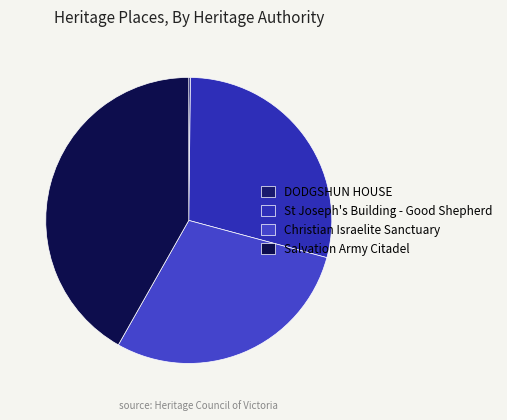

What is the smallest slice in the pie chart?

DODGSHUN HOUSE